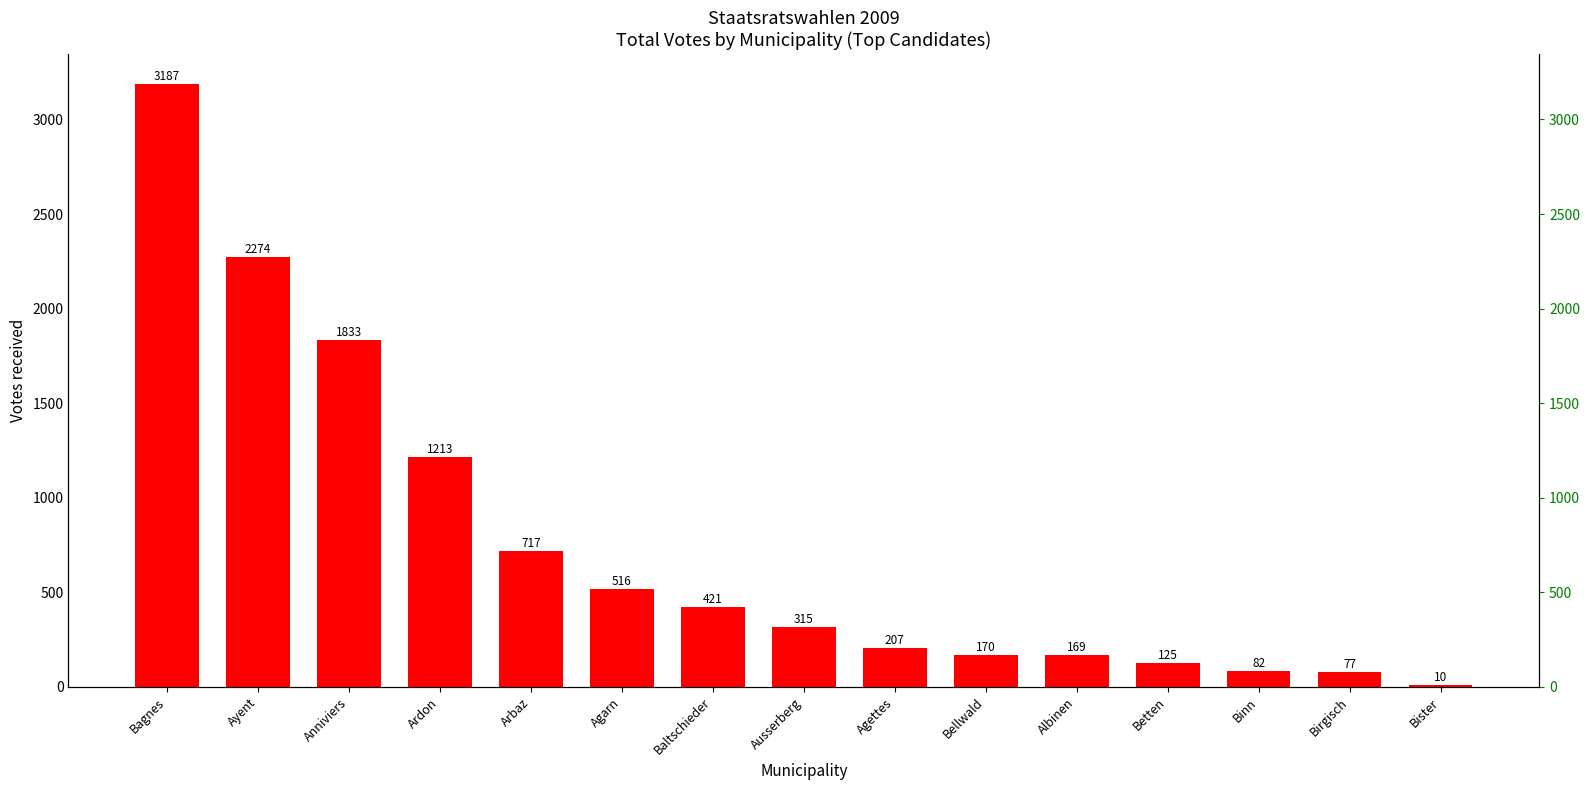

Rank the categories by value from highest to lowest.

Bagnes, Ayent, Anniviers, Ardon, Arbaz, Agarn, Baltschieder, Ausserberg, Agettes, Bellwald, Albinen, Betten, Binn, Birgisch, Bister